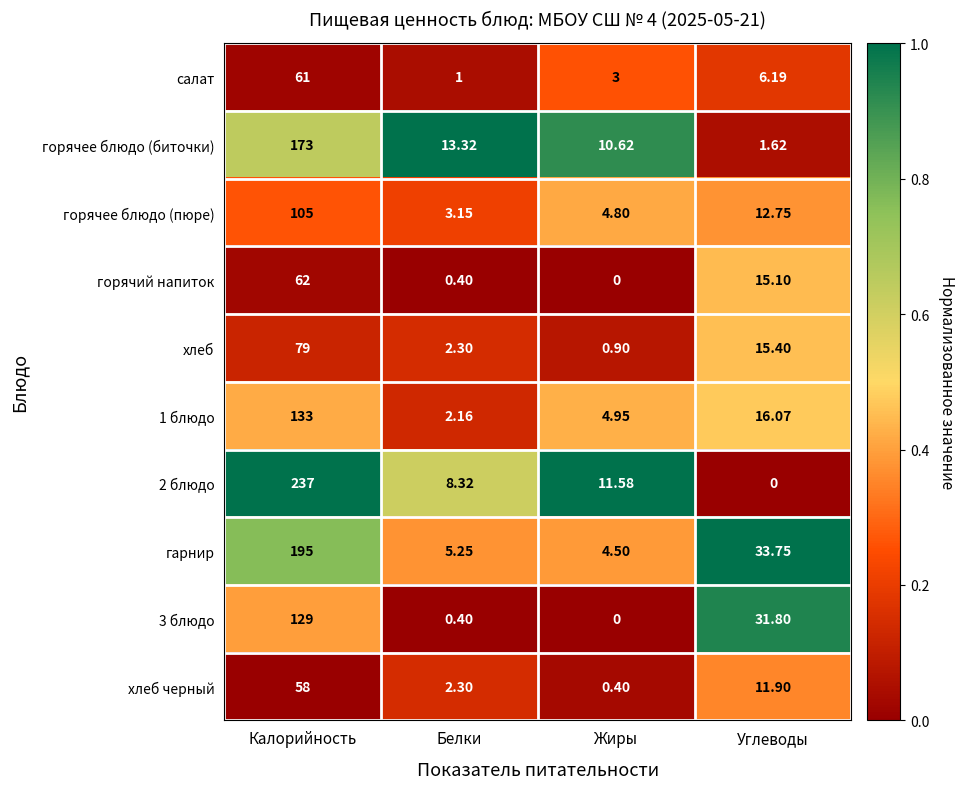

Where does the 2 блюдо series first go above 11?

Калорийность